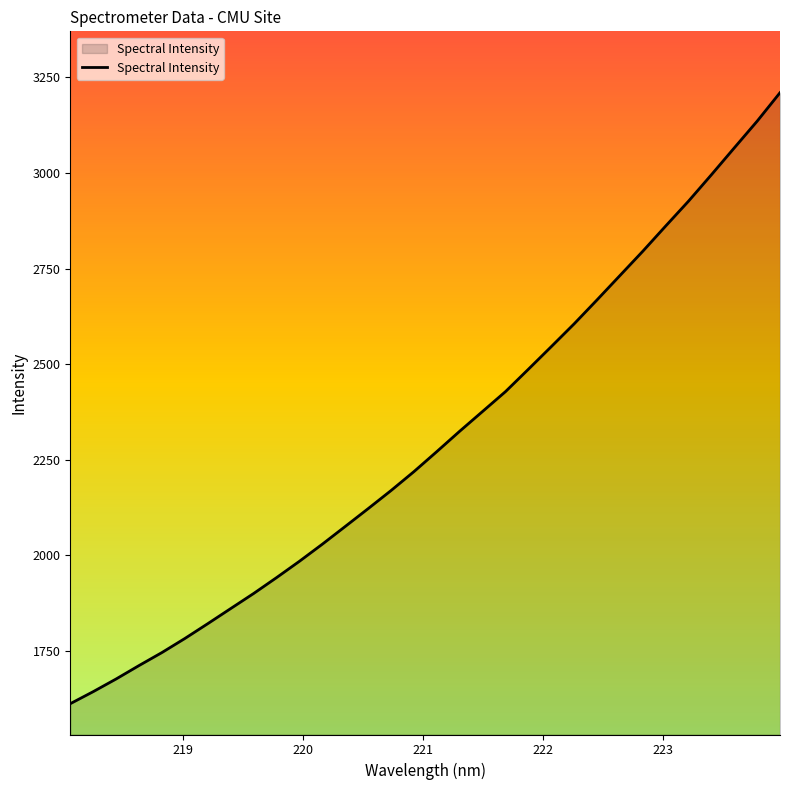

What is the smallest value displayed?

1612.0